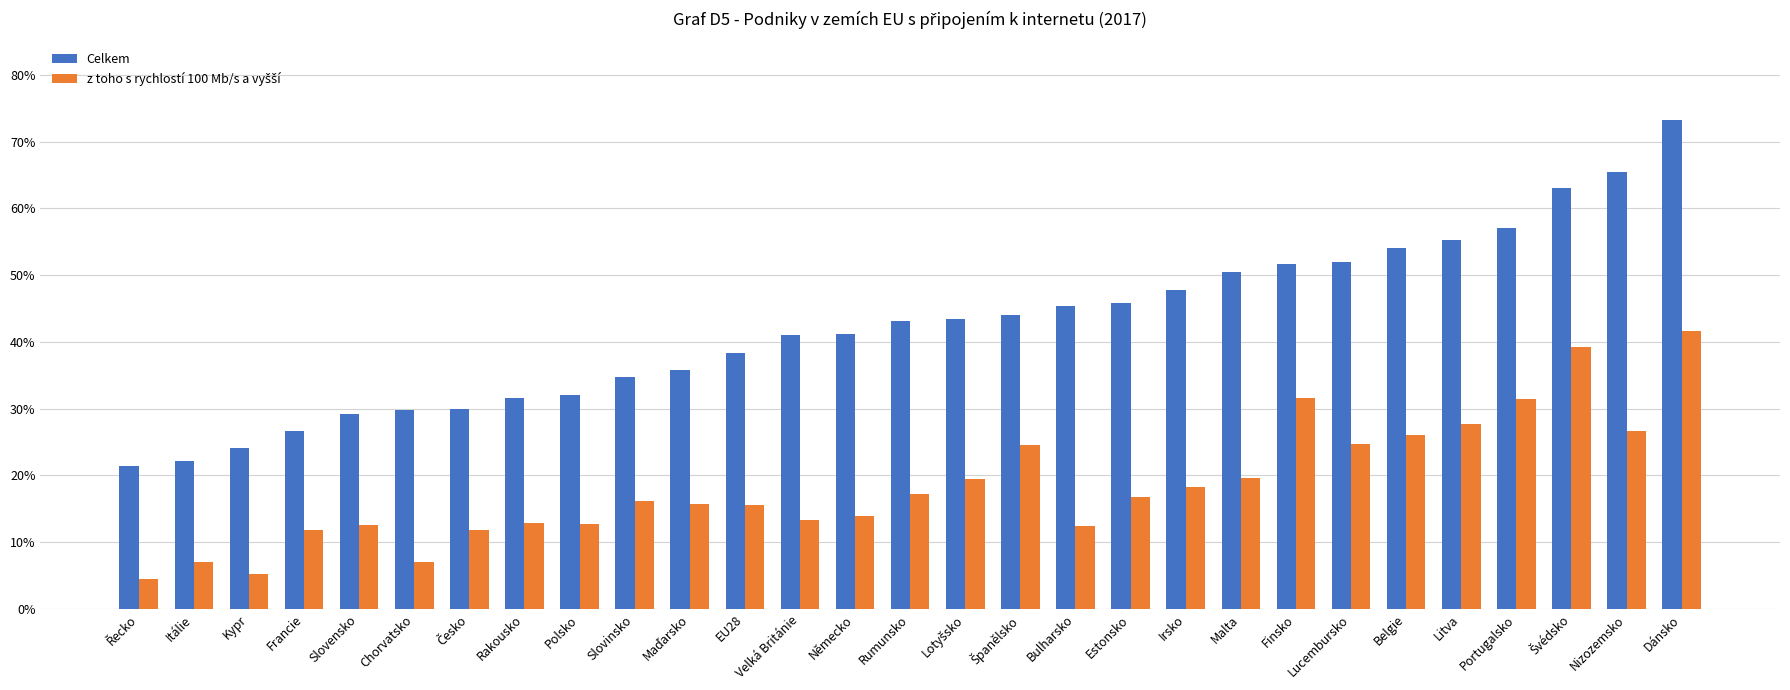

Does the chart contain stacked bars?

No